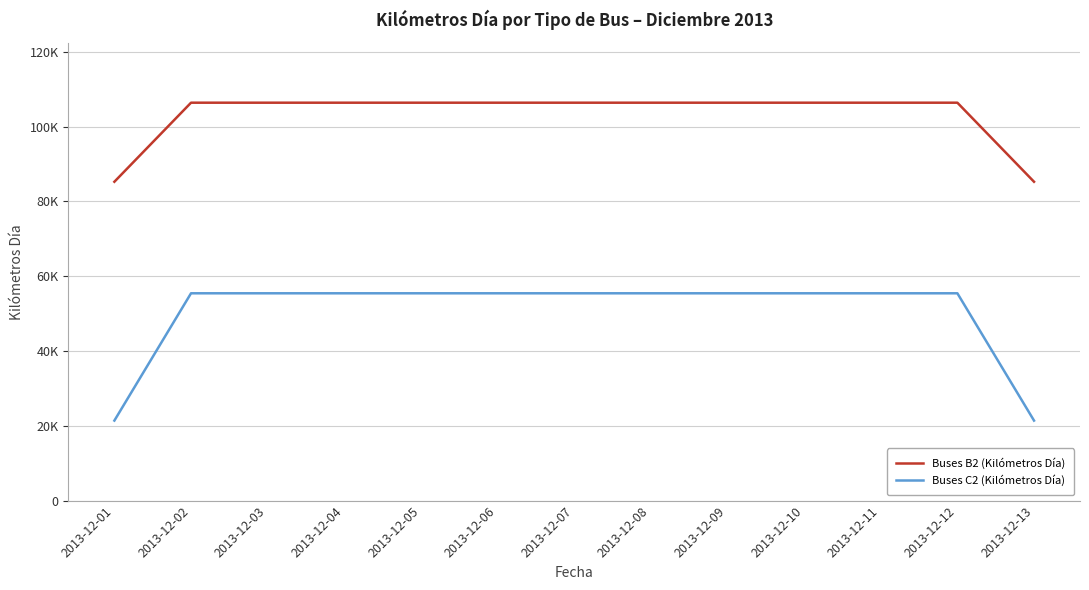

What are all the series names shown in the legend?

Buses B2 (Kilómetros Día), Buses C2 (Kilómetros Día)